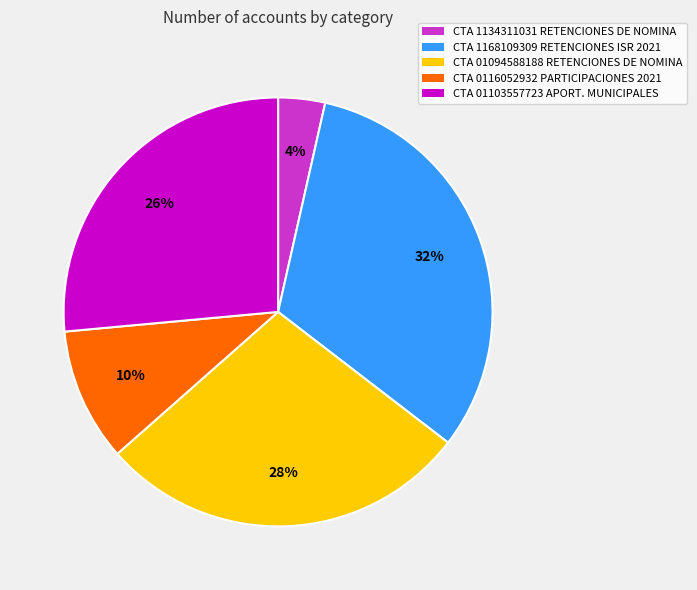

Which category has the smallest portion of the pie?

CTA 1134311031 RETENCIONES DE NOMINA